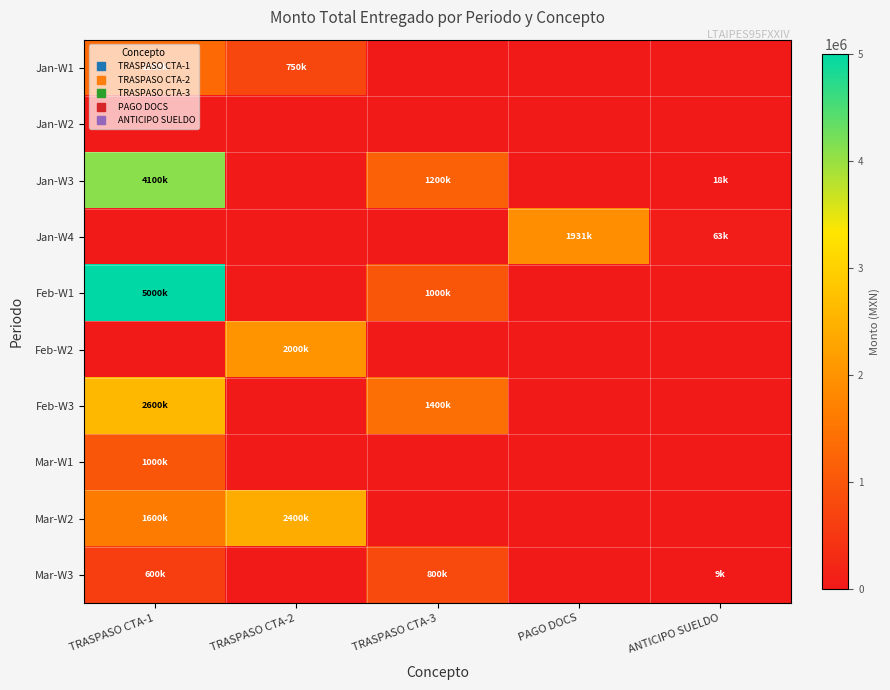

Rank the series at TRASPASO CTA-1 from lowest to highest value.

Jan-W2, Jan-W4, Feb-W2, Mar-W3, Mar-W1, Jan-W1, Mar-W2, Feb-W3, Jan-W3, Feb-W1